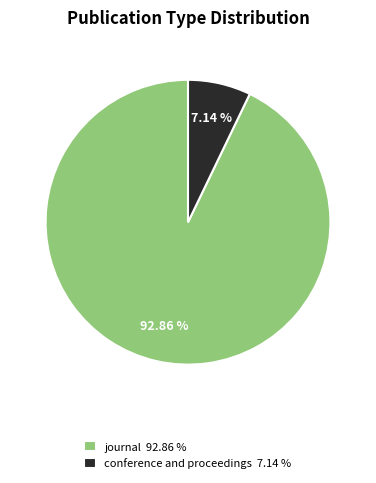

Does conference and proceedings account for over 50% of the chart?

No